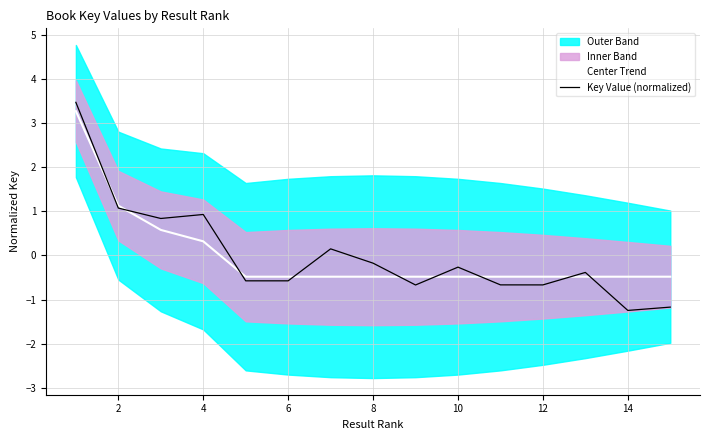

What is the approximate value of Key Value (normalized) at 10?

-0.3